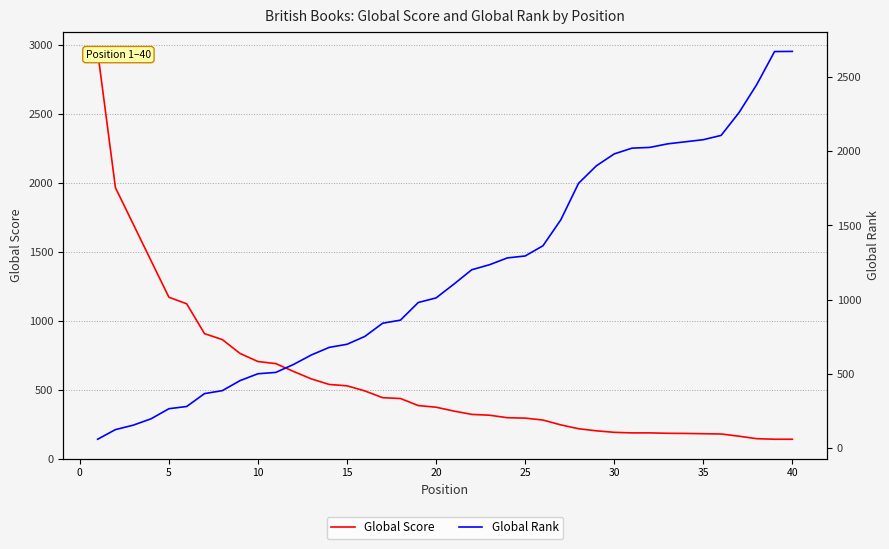

How many categories are shown in the chart?

40